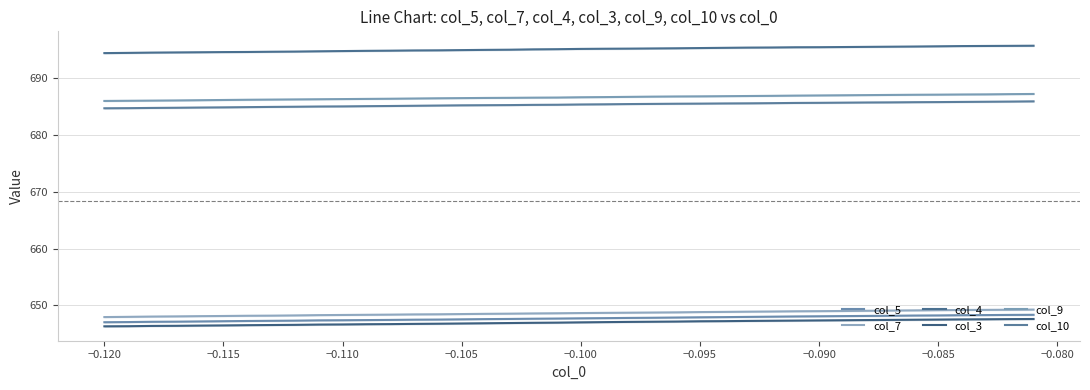

True or false: col_9 has a value of 1019.9 at −0.080.

False